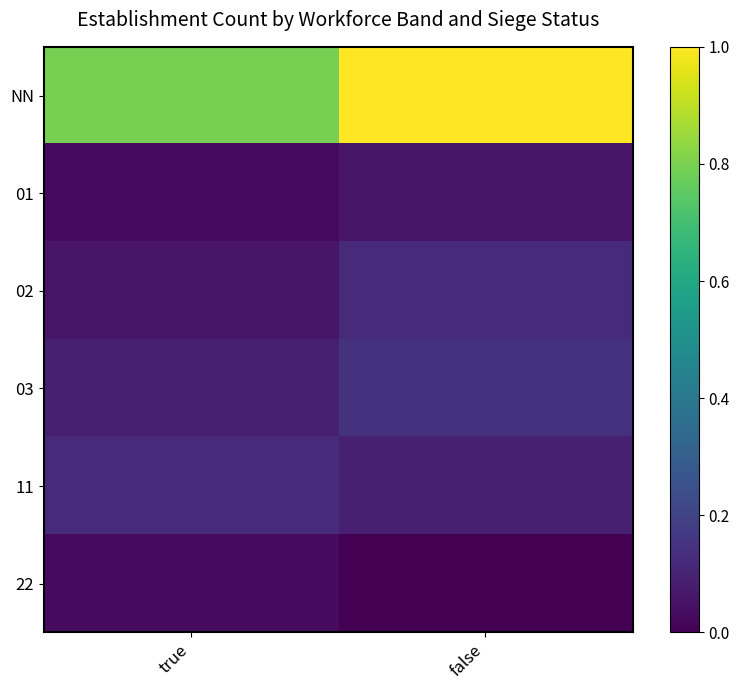

At how many categories does at least one series exceed 0?

2